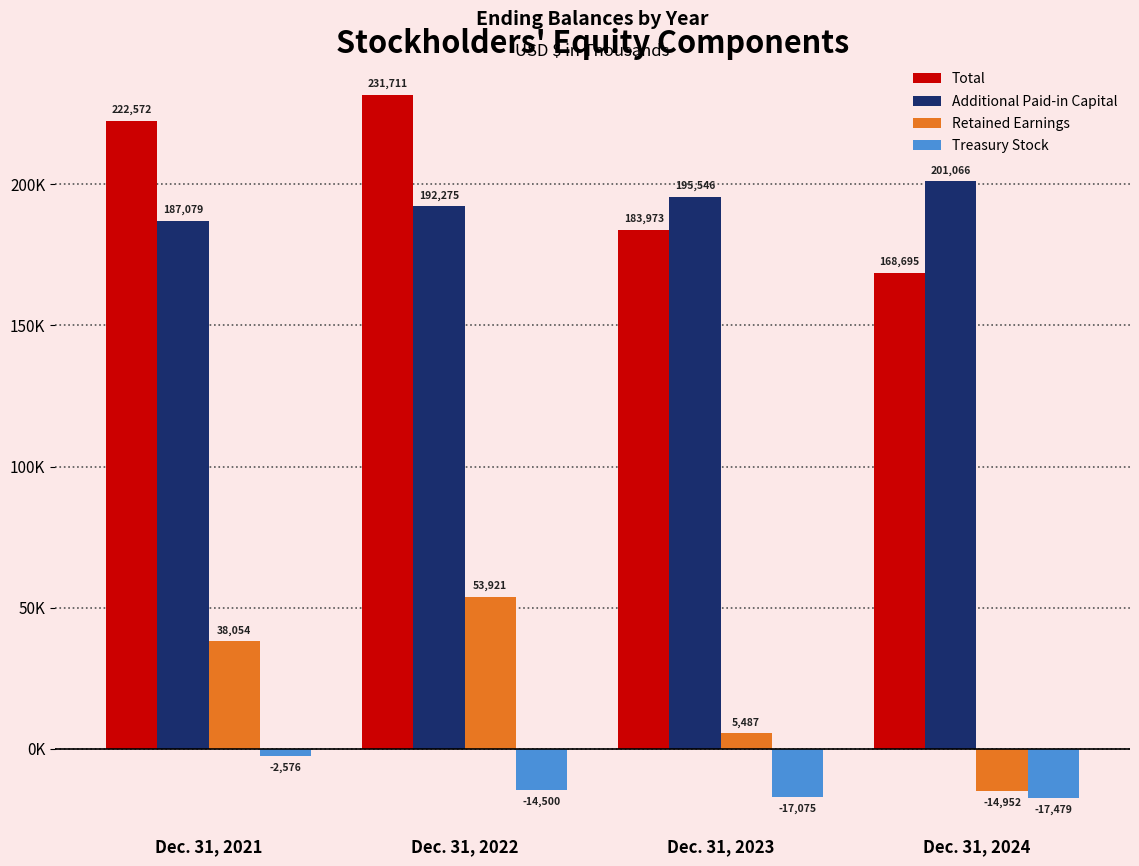

Rank the categories by Additional Paid-in Capital value from highest to lowest.

Dec. 31, 2024, Dec. 31, 2023, Dec. 31, 2022, Dec. 31, 2021